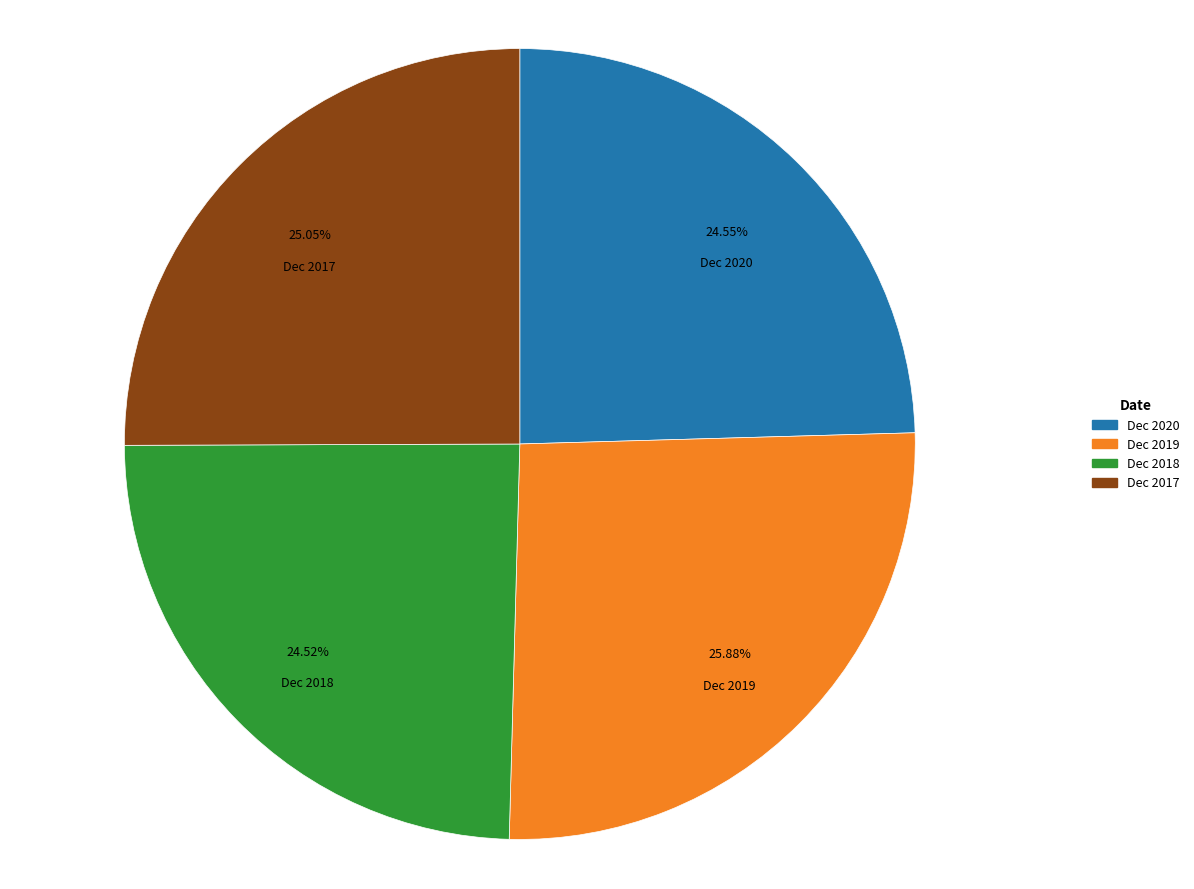

The Dec 2020 slice represents 18% of the pie. True or false?

False